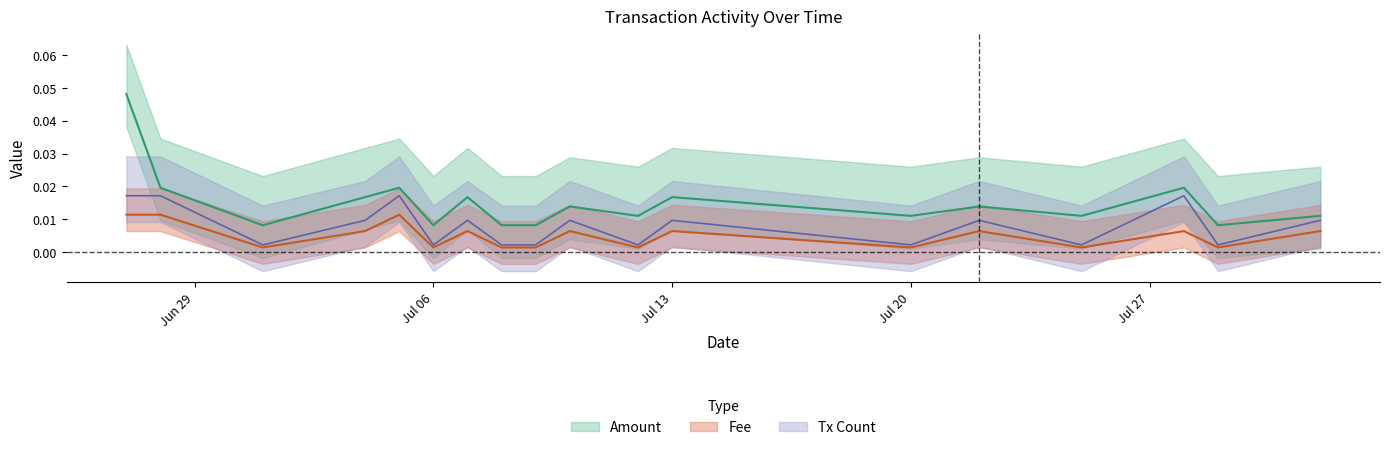

At which category does Amount reach its first local valley?

2015-07-01